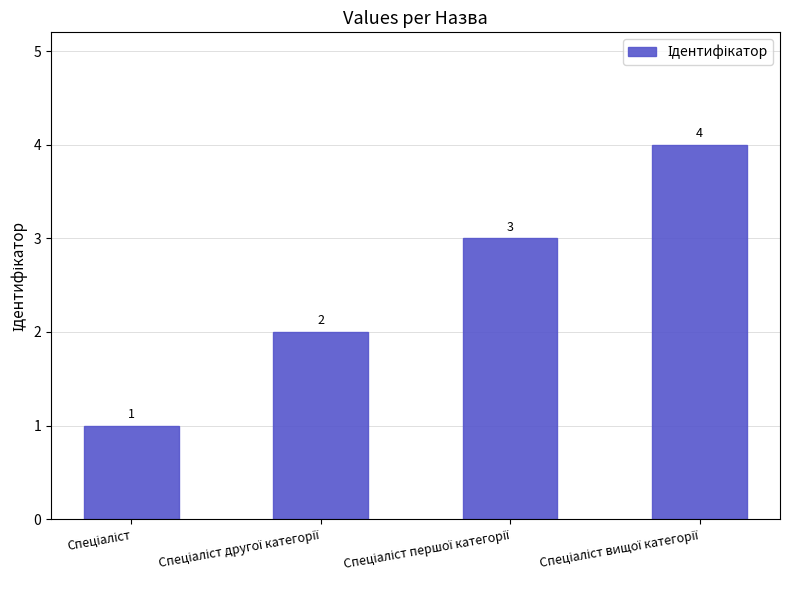

Count the number of data series in this chart.

1